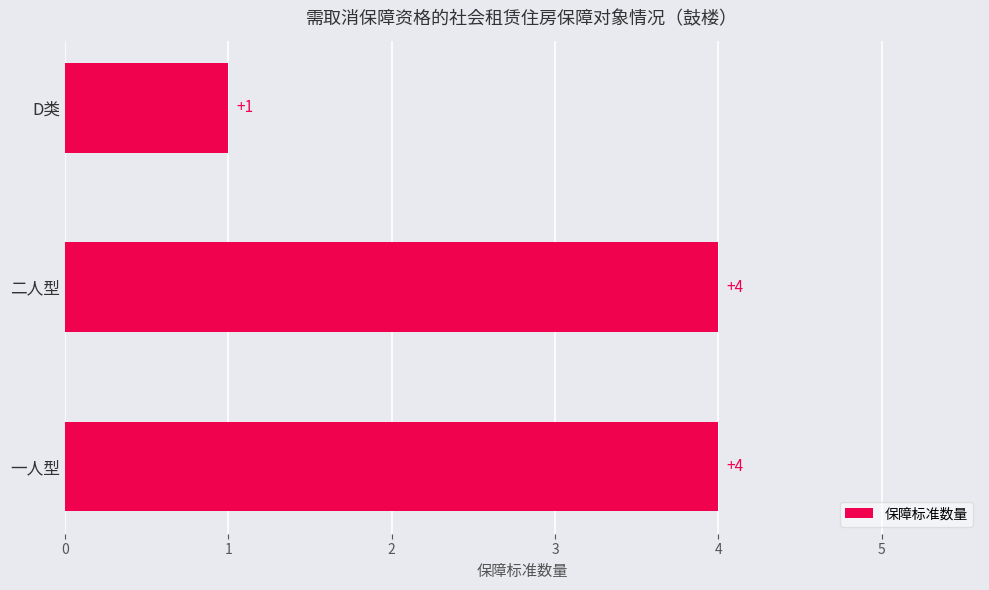

What is the average value?

3